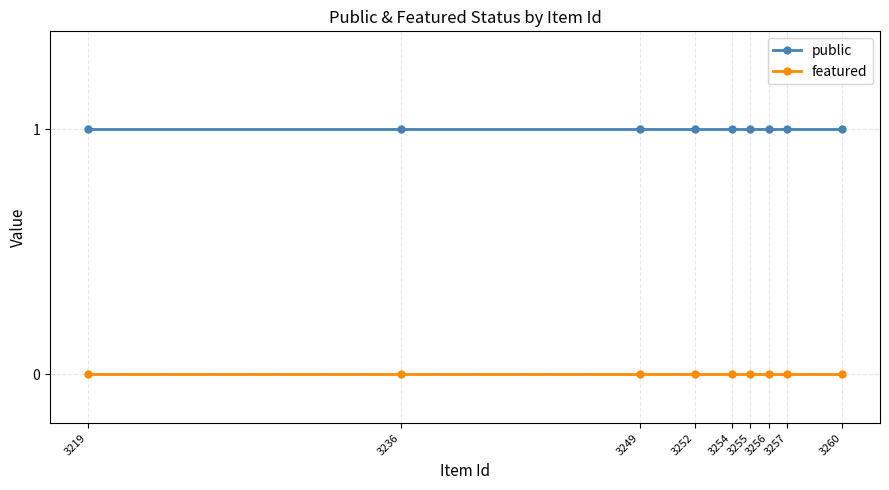

What is the sum of all public values?

9